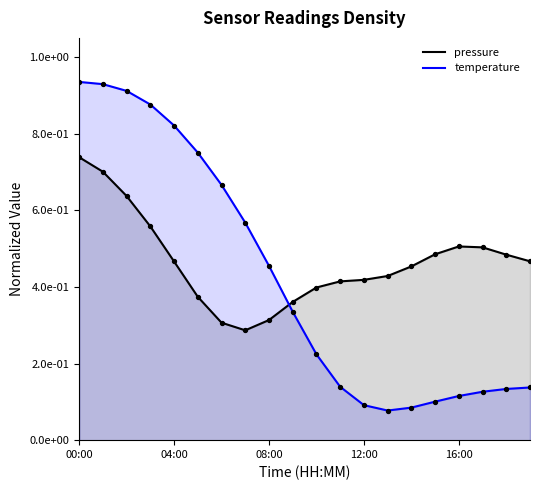

Which series has the largest total across all categories?

pressure